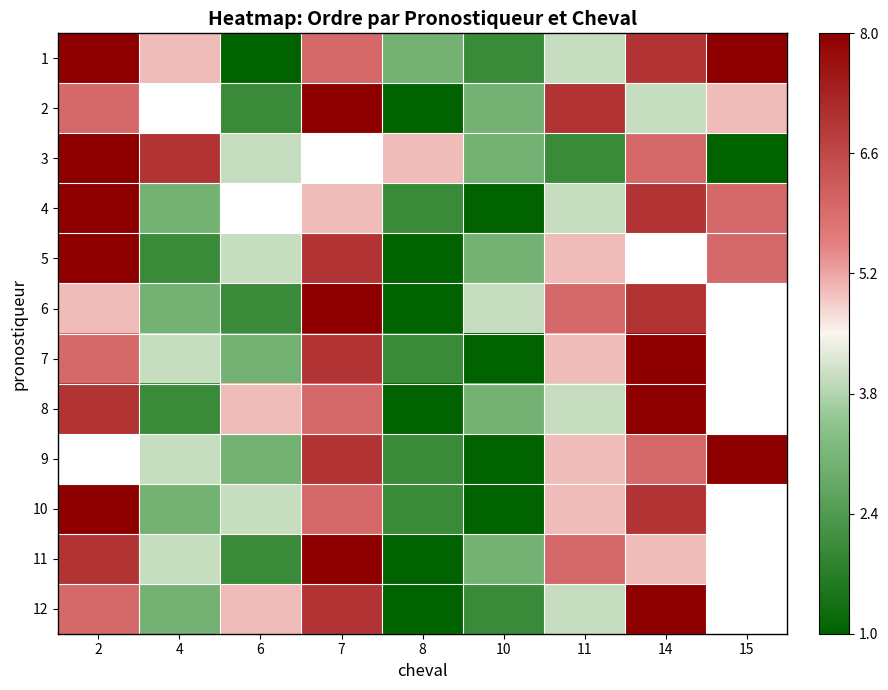

How many positive values does the 2 series have?

8